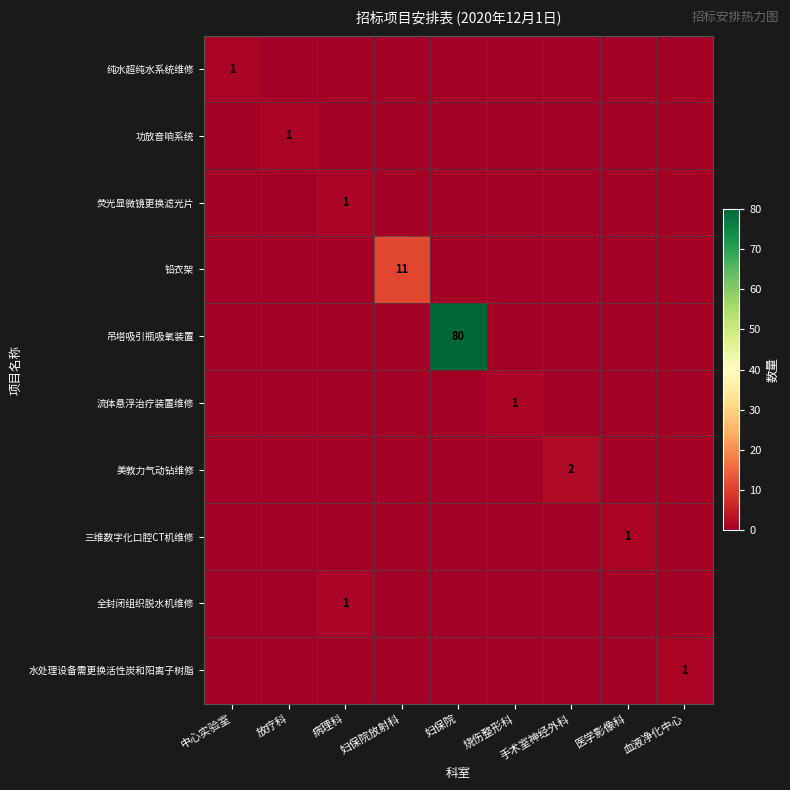

The 铅衣架 series shows 11 at 妇保院放射科. True or false?

True